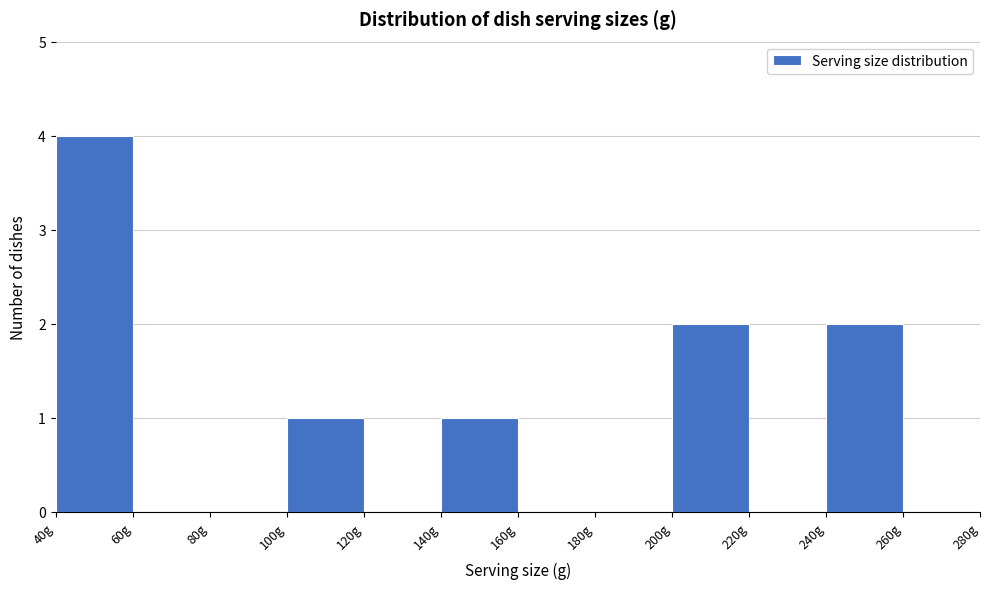

Over which range of the x-axis is the bar tallest?

40 to 60